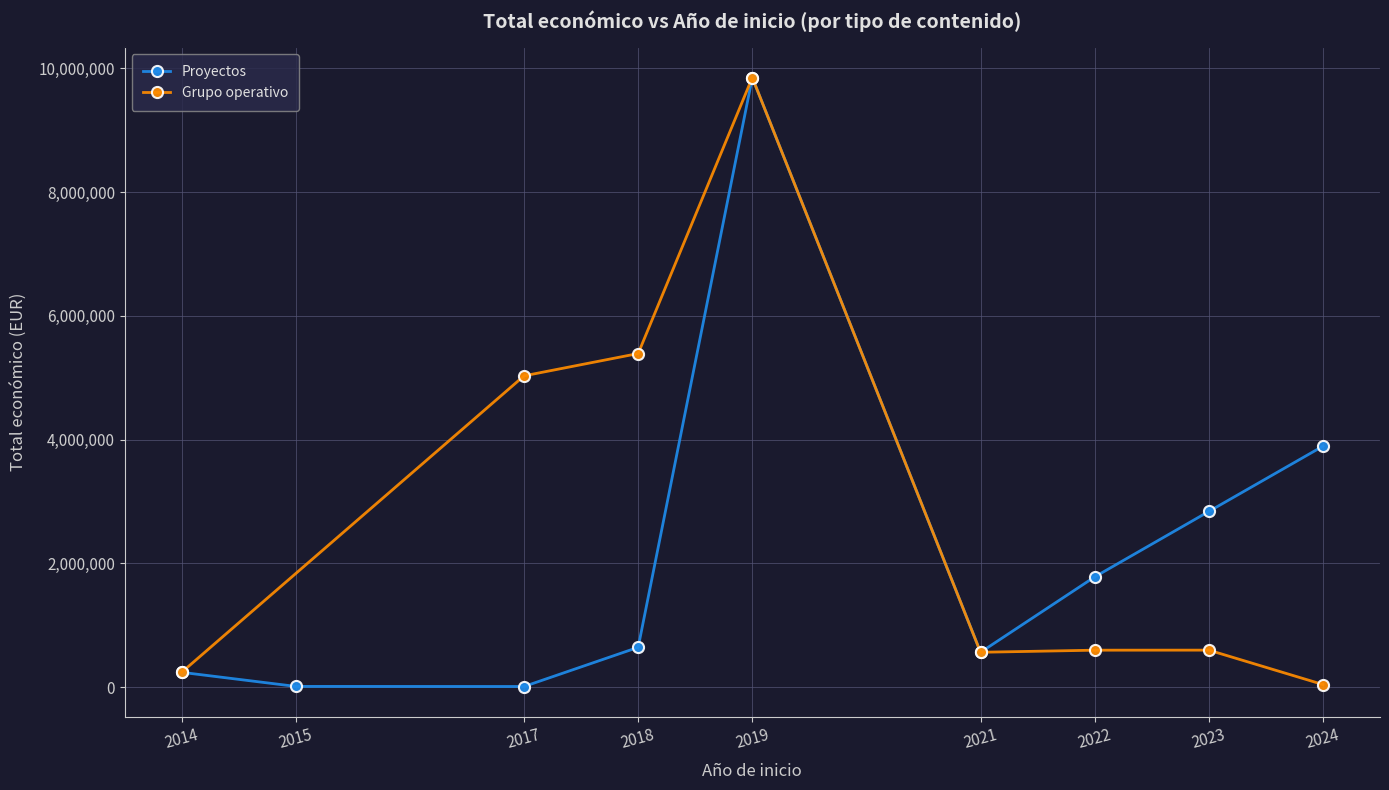

What is the value of the 8th point from the left?

2839669